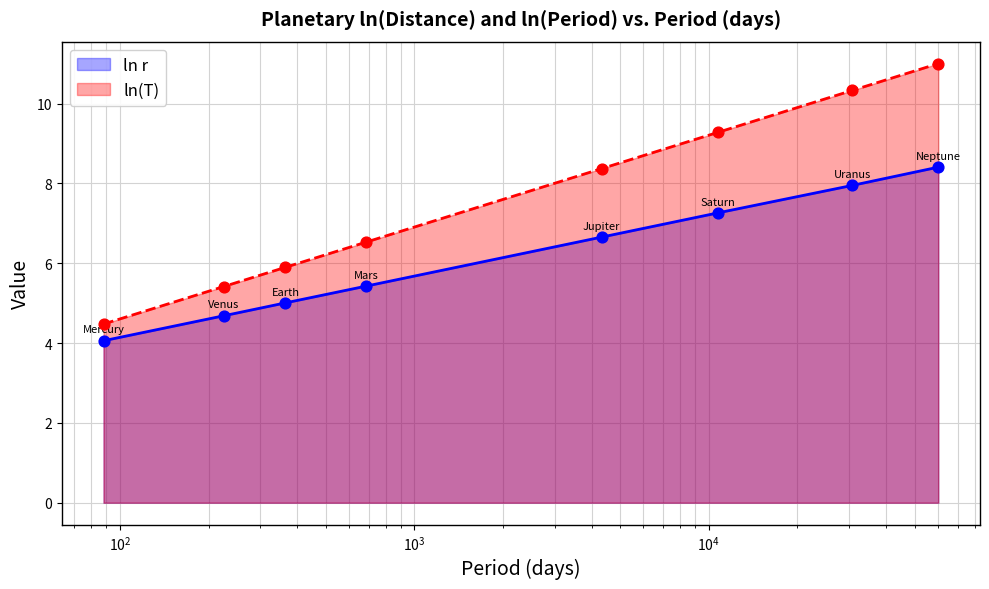

What are all the series names shown in the legend?

ln r, ln(T)